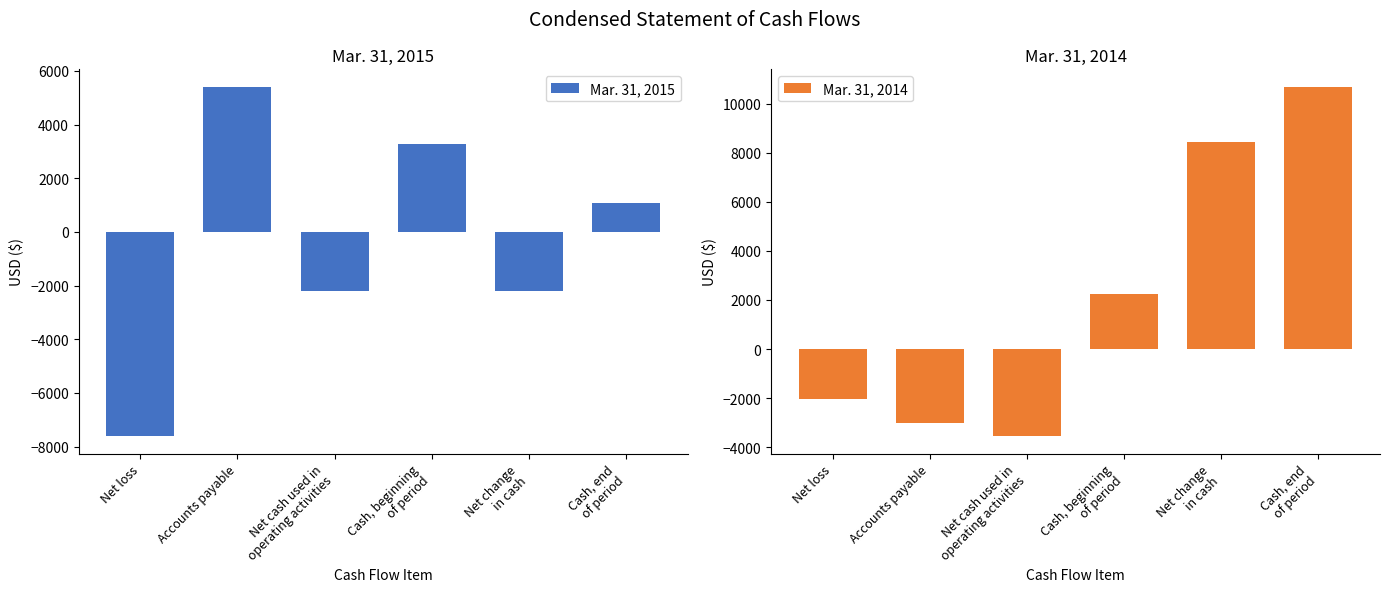

True or false: Mar. 31, 2015 has a value of -3632 at Net cash used in
operating activities.

False